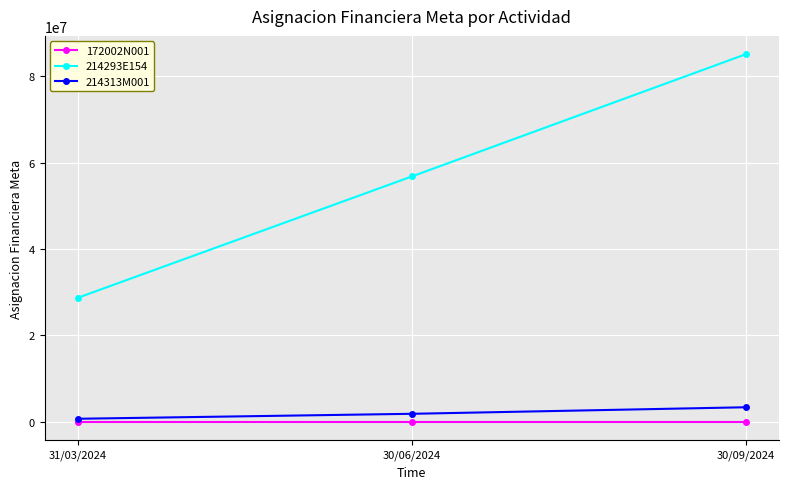

True or false: 214293E154 has a value of 56776515.5 at 30/06/2024.

True